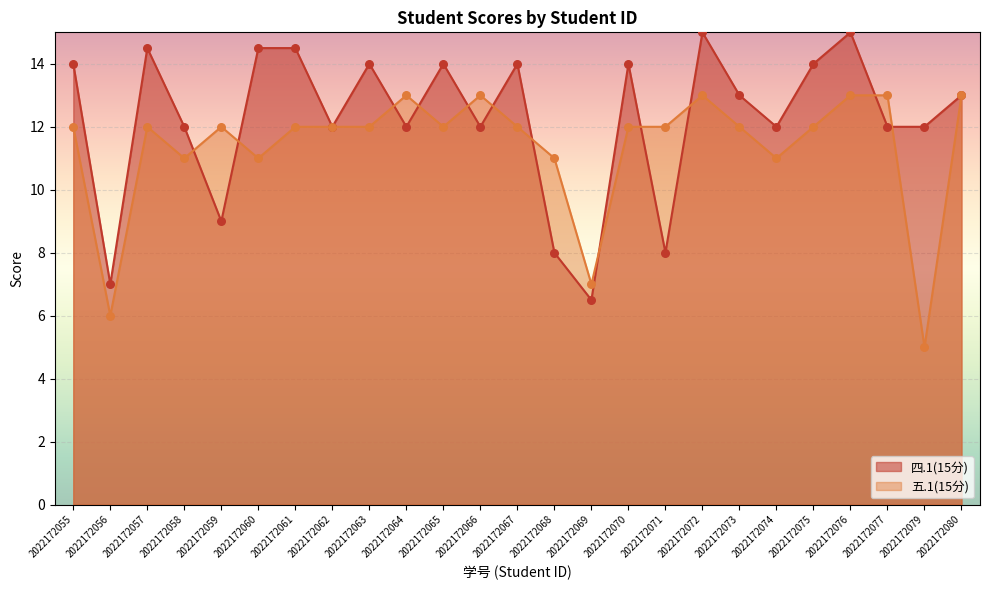

Which series reaches the maximum Y coordinate?

四.1(15分)